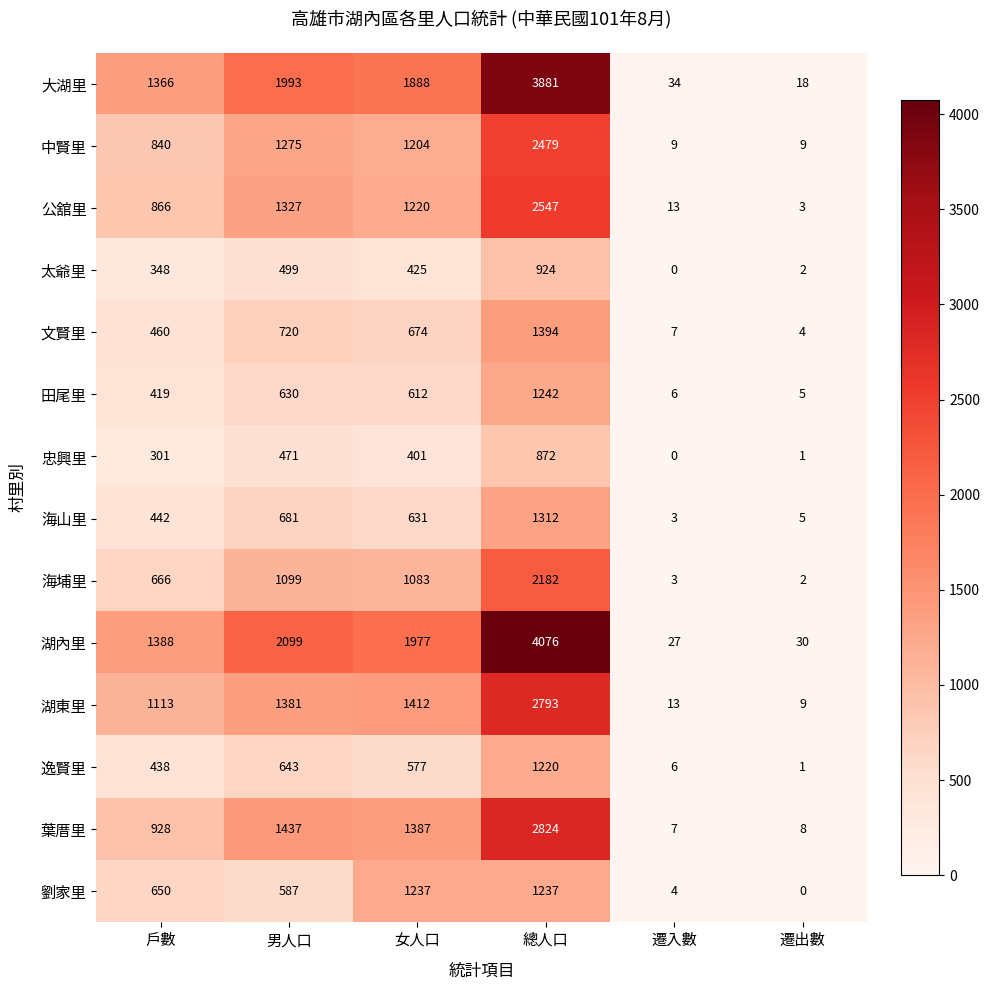

List the series in order of their peak value, highest first.

湖內里, 大湖里, 葉厝里, 湖東里, 公舘里, 中賢里, 海埔里, 文賢里, 海山里, 田尾里, 劉家里, 逸賢里, 太爺里, 忠興里